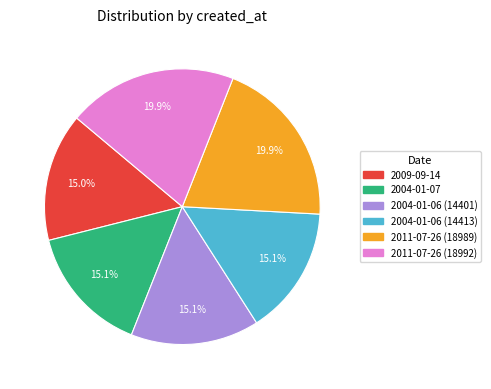

What is the ratio of the value at 2004-01-07 to the value at 2011-07-26 (18989)?

0.8